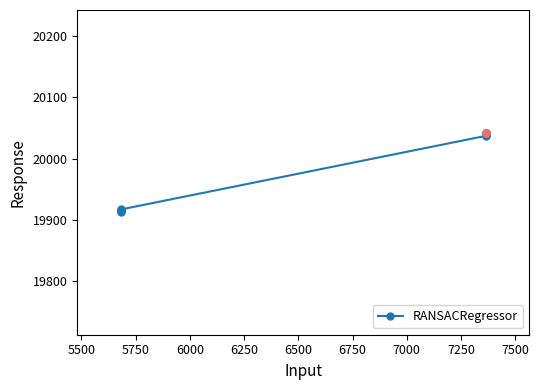

Which has a higher value, 6000 or 7500?

7500